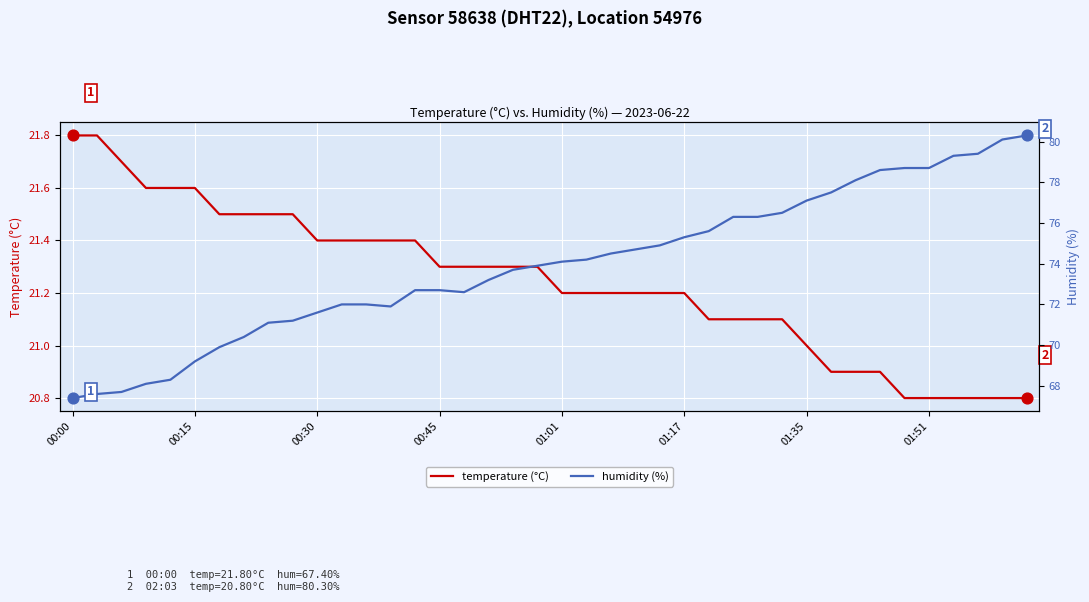

At how many categories does at least one series exceed 38?

40